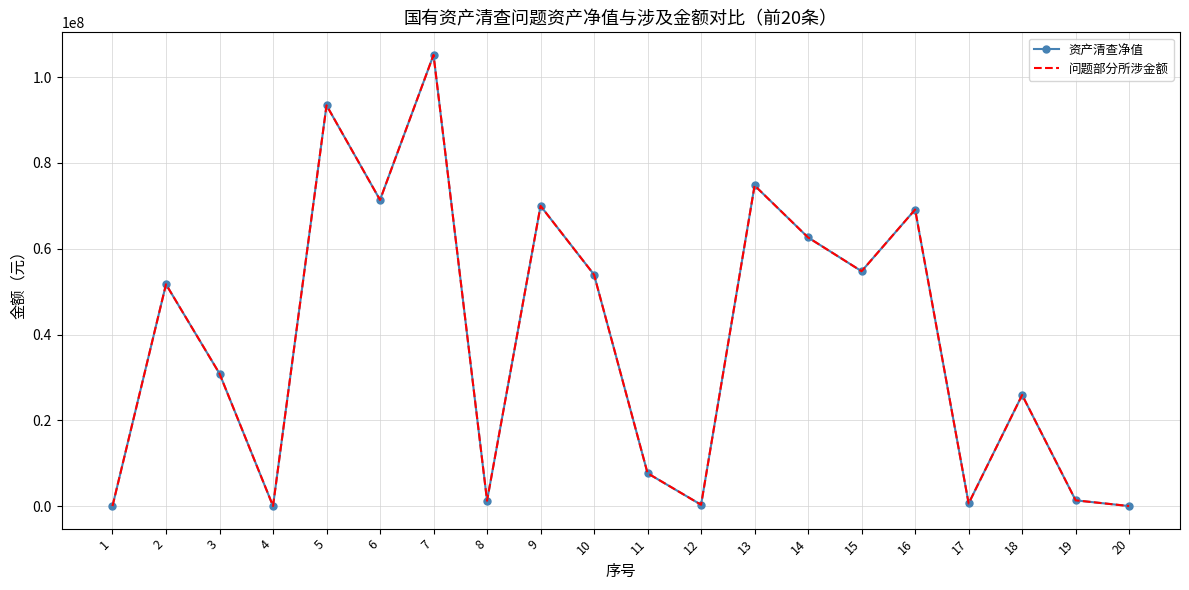

List the labels in order of 资产清查净值 value, smallest first.

1, 20, 4, 12, 17, 8, 19, 11, 18, 3, 2, 10, 15, 14, 16, 9, 6, 13, 5, 7